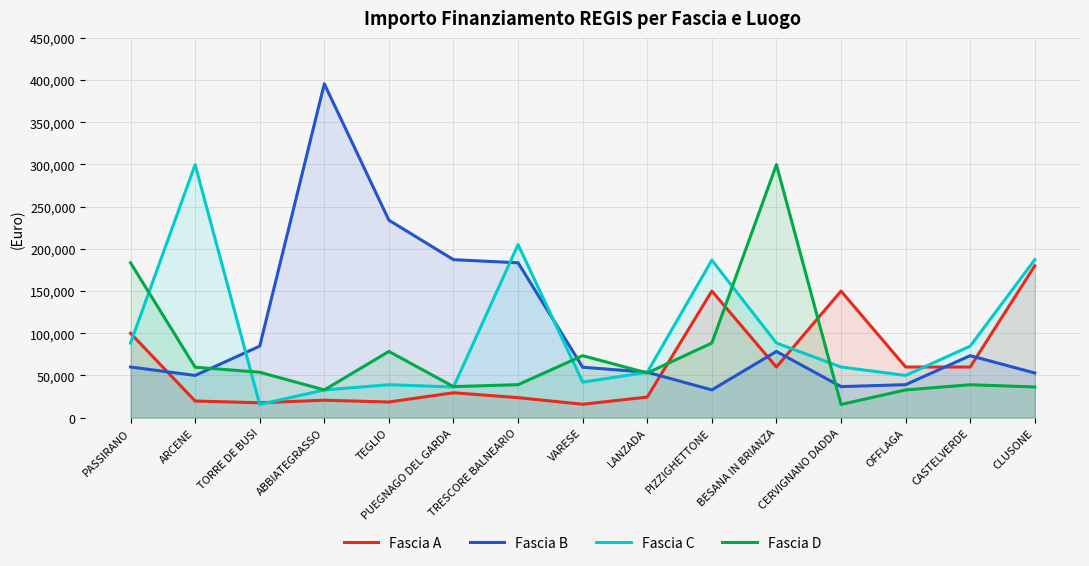

The Fascia C series shows 118309.6 at CASTELVERDE. True or false?

False